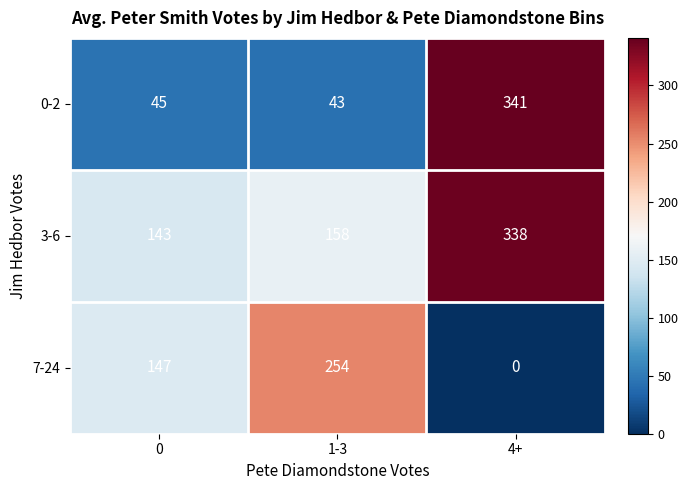

What is the spread (max minus min) of values at 1-3?

211